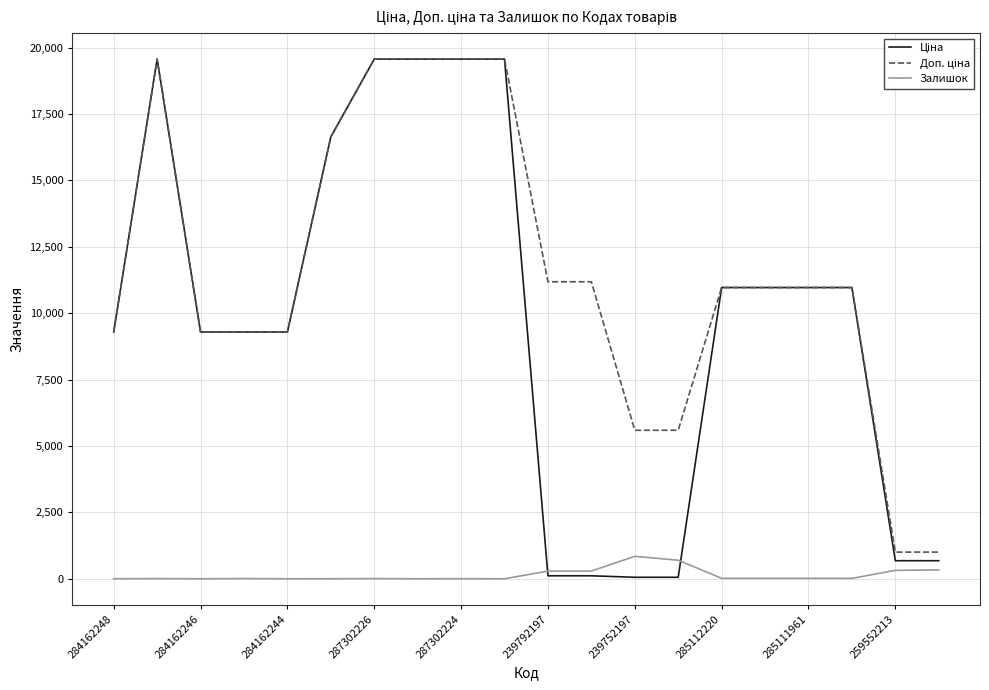

What is the greatest value displayed?

19564.9